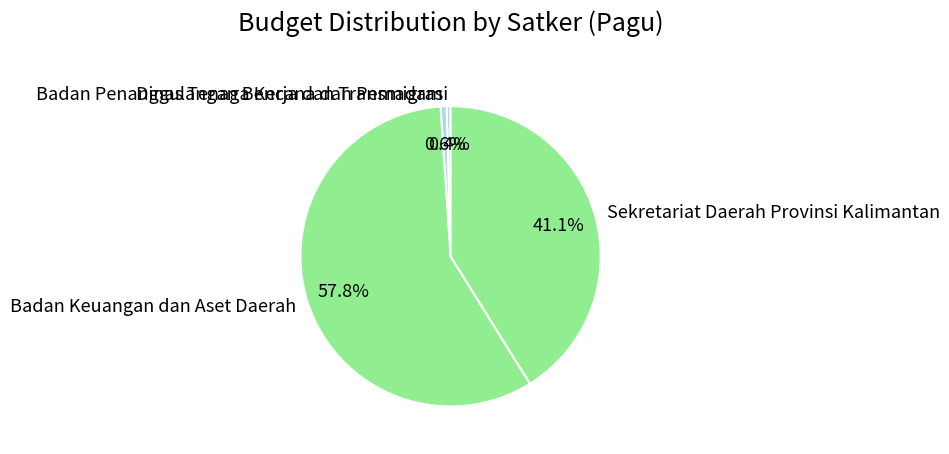

To the nearest percent, what is the average slice percentage?

25%